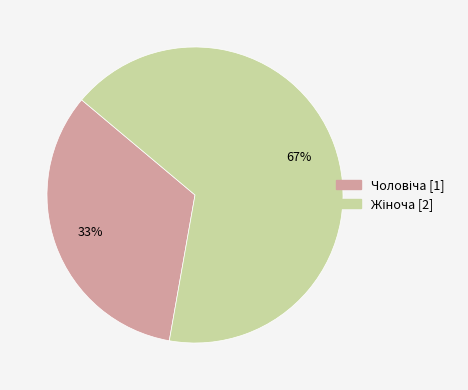

To the nearest percent, what is the average slice percentage?

50%